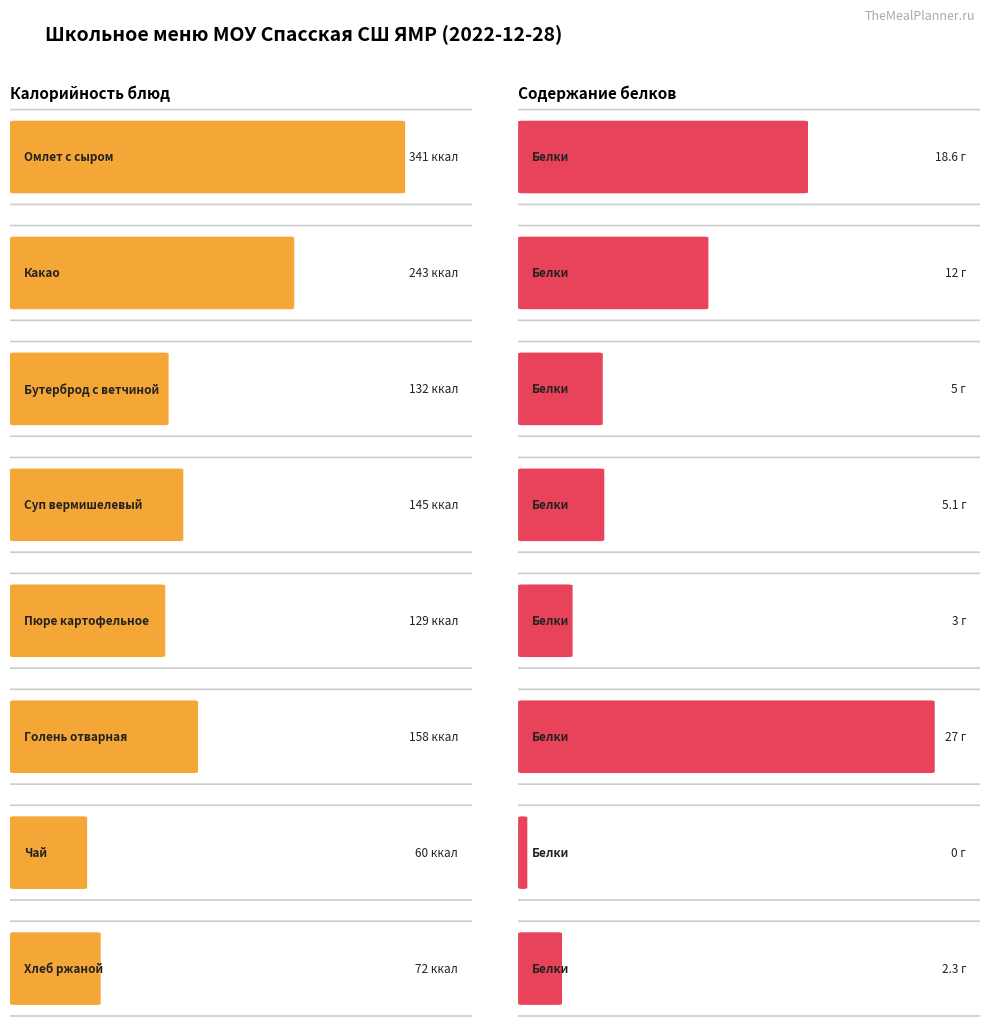

Between Омлет с сыром and Какао, which series saw the biggest shift?

Калорийность